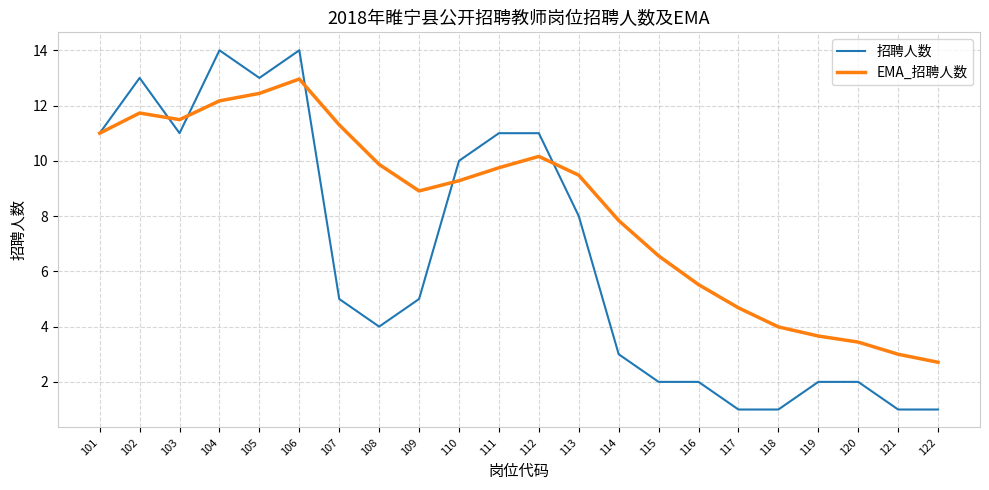

The value of 招聘人数 at 109 is 5.0. True or false?

True